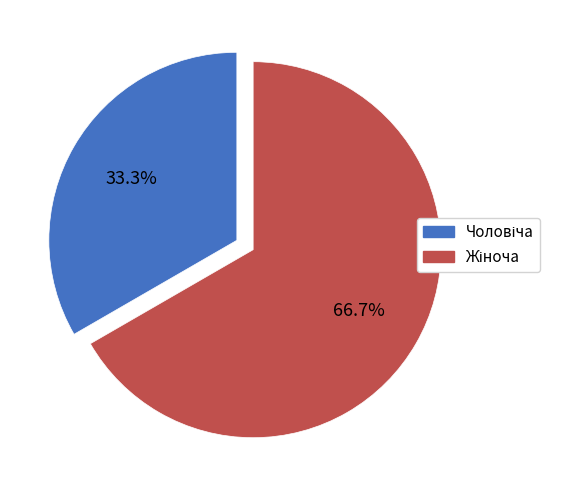

Does any single category account for the majority?

Yes